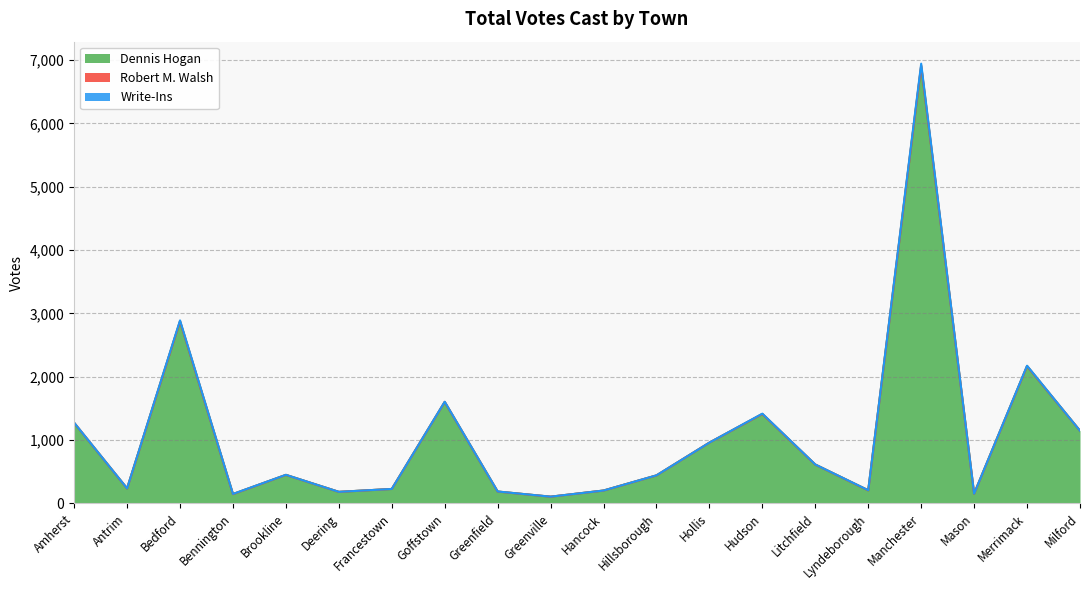

At which label does Robert M. Walsh reach its minimum?

Antrim